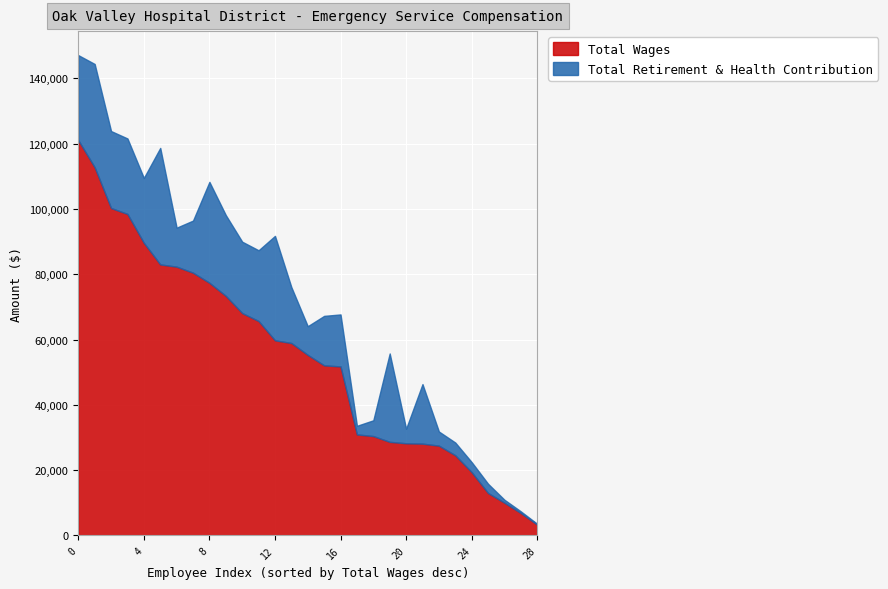

True or false: Total Retirement & Health Contribution has more than 1 points higher than both neighbors.

True